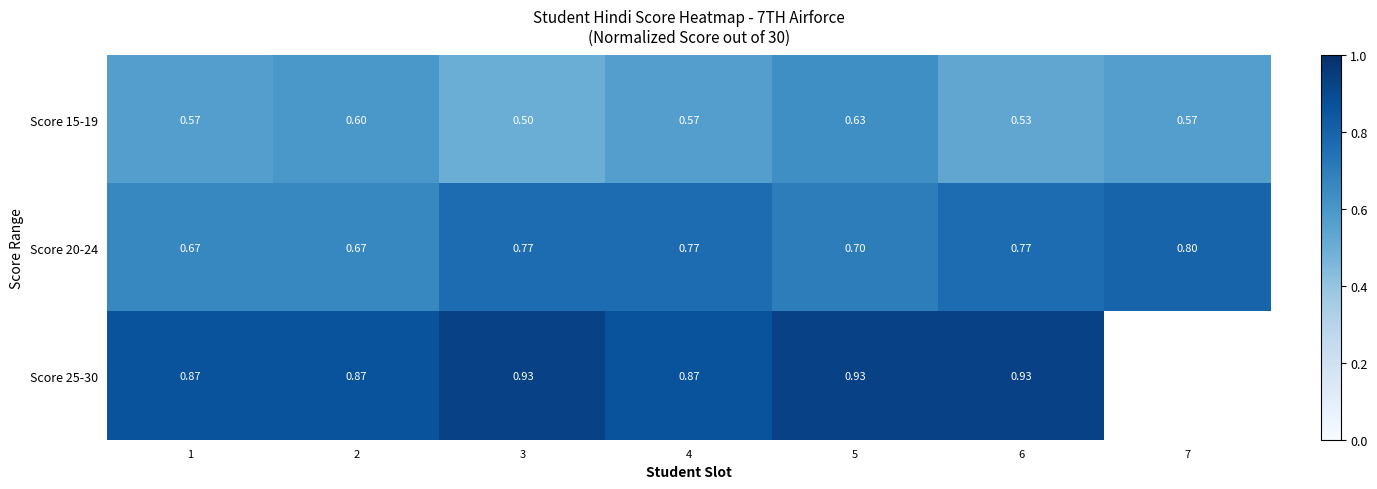

The value of Score 20-24 at 4 is 0.3. True or false?

False